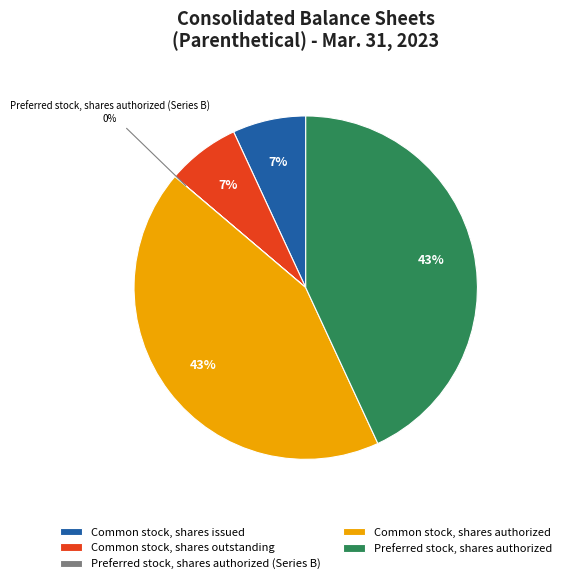

Approximately how many times larger is the value at Common stock, shares issued compared to Common stock, shares outstanding?

1.0